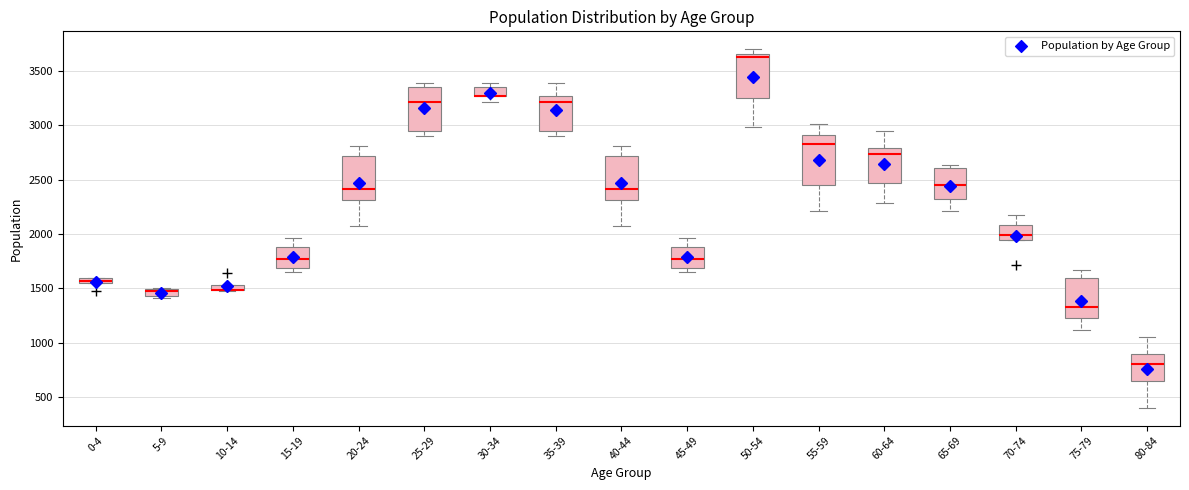

Where is the lower edge of the box for 10-14 on the y-axis? The values are not printed on the chart, so give them approximately, as read against the axis.

1500